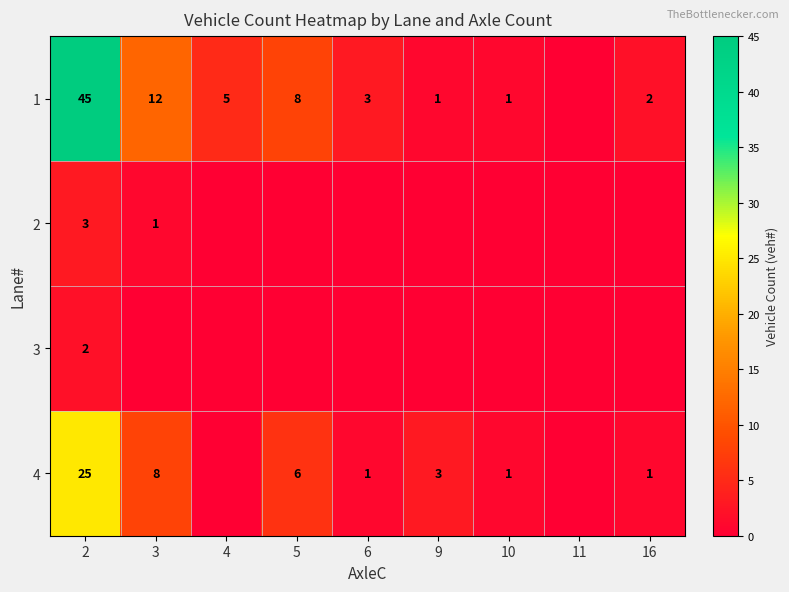

True or false: 1 has a value of 8 at 5.

True